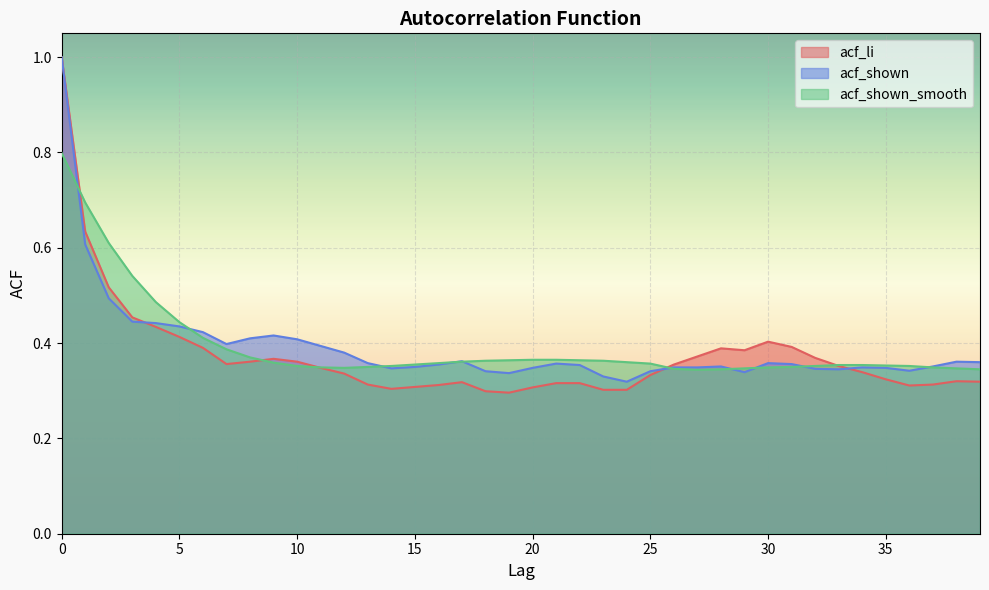

Reading left to right, transcribe all the data shown in this chart.

acf_li: 1.0	0.6	0.5	0.5	0.4	0.4	0.4	0.4	0.4	0.4	0.4	0.3	0.3	0.3	0.3	0.3	0.3	0.3	0.3	0.3	0.3	0.3	0.3	0.3	0.3	0.3	0.4	0.4	0.4	0.4	0.4	0.4	0.4	0.4	0.3	0.3	0.3	0.3	0.3	0.3
acf_shown: 1.0	0.6	0.5	0.4	0.4	0.4	0.4	0.4	0.4	0.4	0.4	0.4	0.4	0.4	0.3	0.3	0.4	0.4	0.3	0.3	0.3	0.4	0.4	0.3	0.3	0.3	0.3	0.3	0.4	0.3	0.4	0.4	0.3	0.3	0.3	0.3	0.3	0.4	0.4	0.4
acf_shown_smooth: 0.8	0.7	0.6	0.5	0.5	0.4	0.4	0.4	0.4	0.4	0.4	0.3	0.3	0.3	0.4	0.4	0.4	0.4	0.4	0.4	0.4	0.4	0.4	0.4	0.4	0.4	0.3	0.3	0.3	0.3	0.3	0.3	0.4	0.4	0.4	0.4	0.4	0.3	0.3	0.3